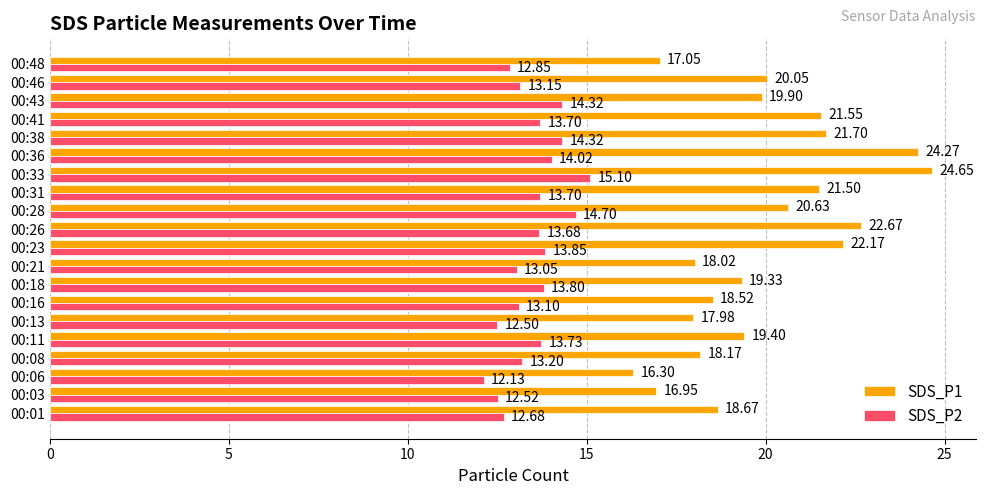

List the labels in order of SDS_P1 value, largest first.

00:33, 00:36, 00:26, 00:23, 00:38, 00:41, 00:31, 00:28, 00:46, 00:43, 00:11, 00:18, 00:01, 00:16, 00:08, 00:21, 00:13, 00:48, 00:03, 00:06